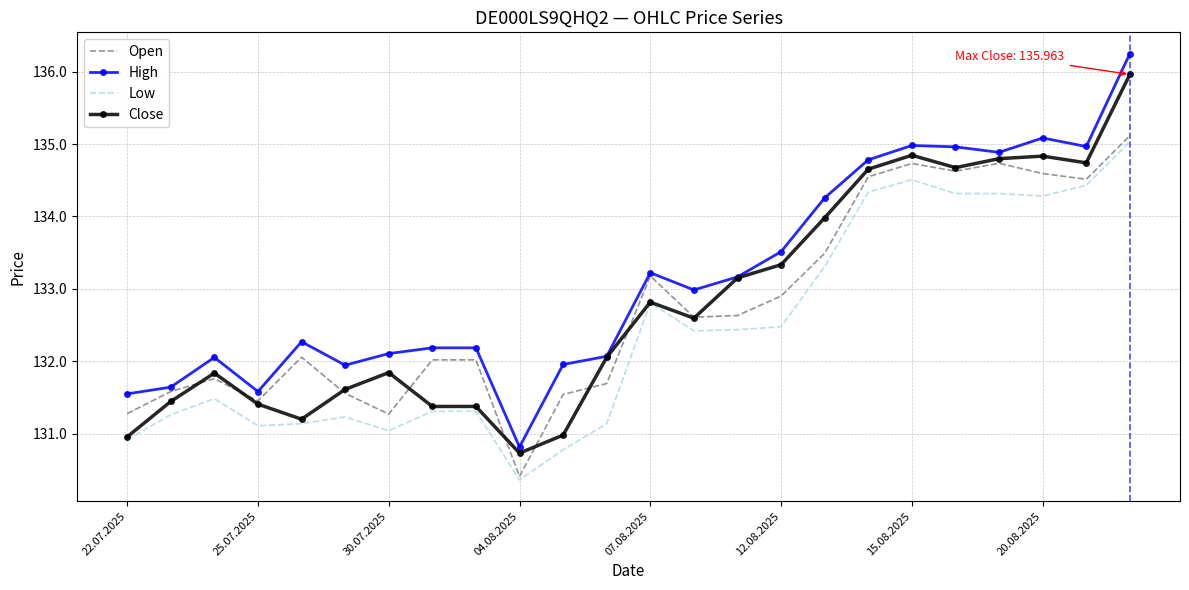

Which series has the largest total across all categories?

High